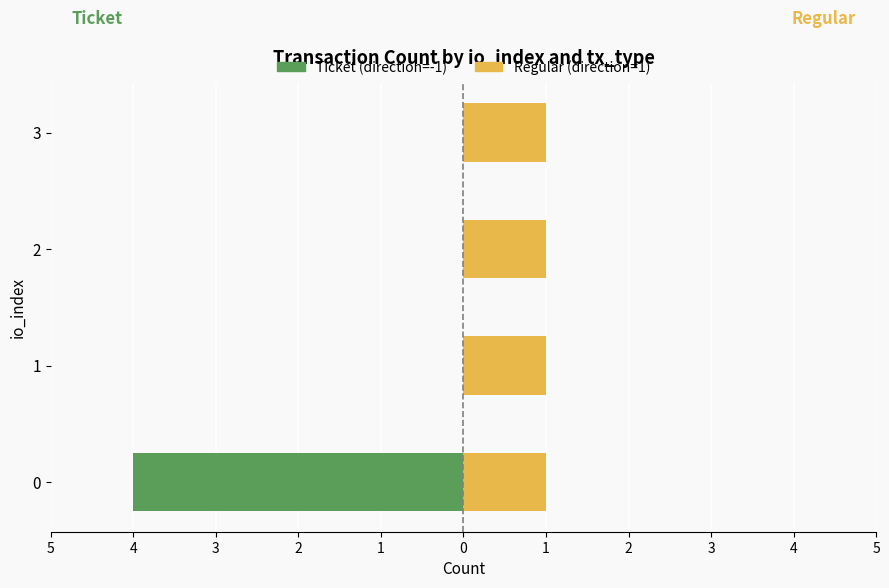

Which series changed the most between 3 and 2?

Ticket (direction=-1)